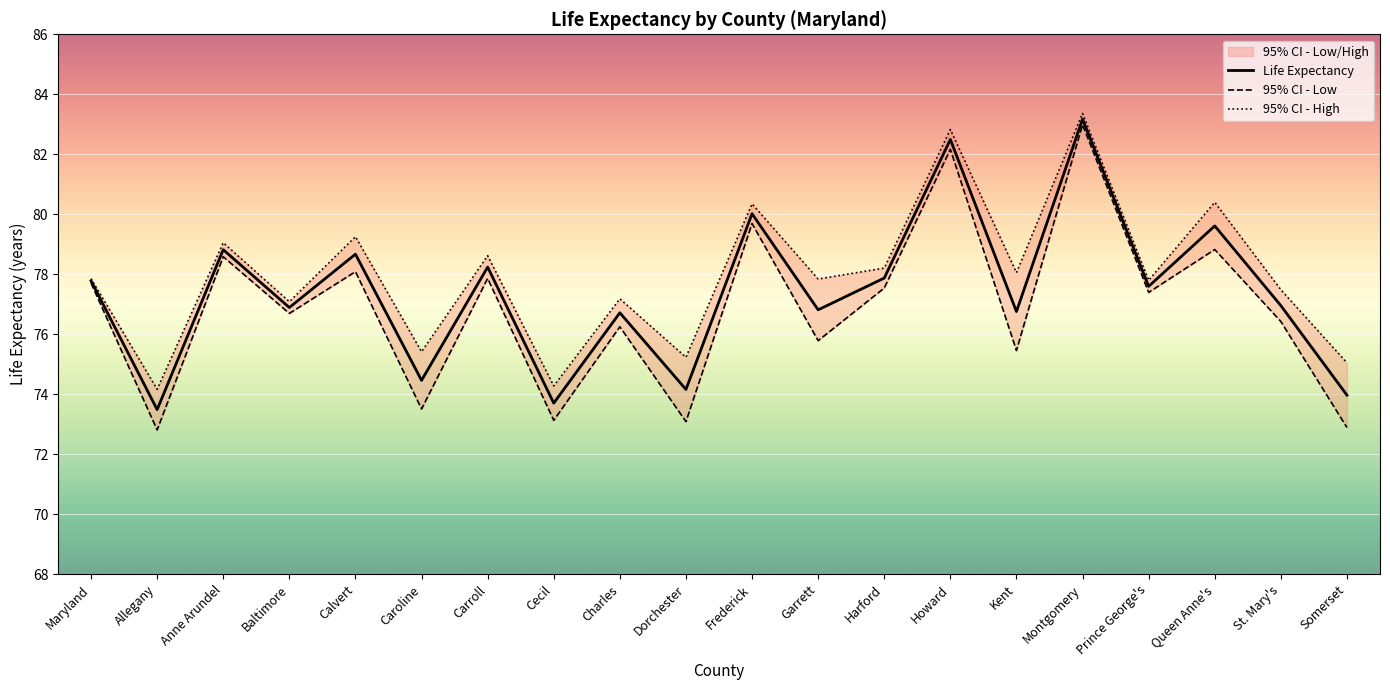

What is the sum of all 95% CI - High values?

1559.5